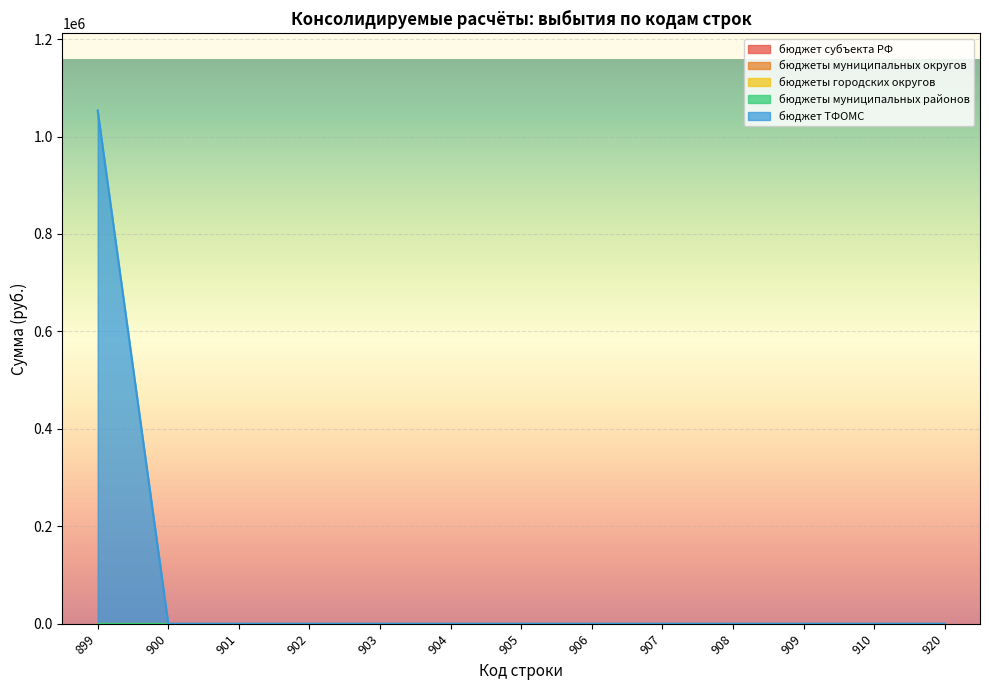

At which label is бюджеты муниципальных районов closest to 0?

899